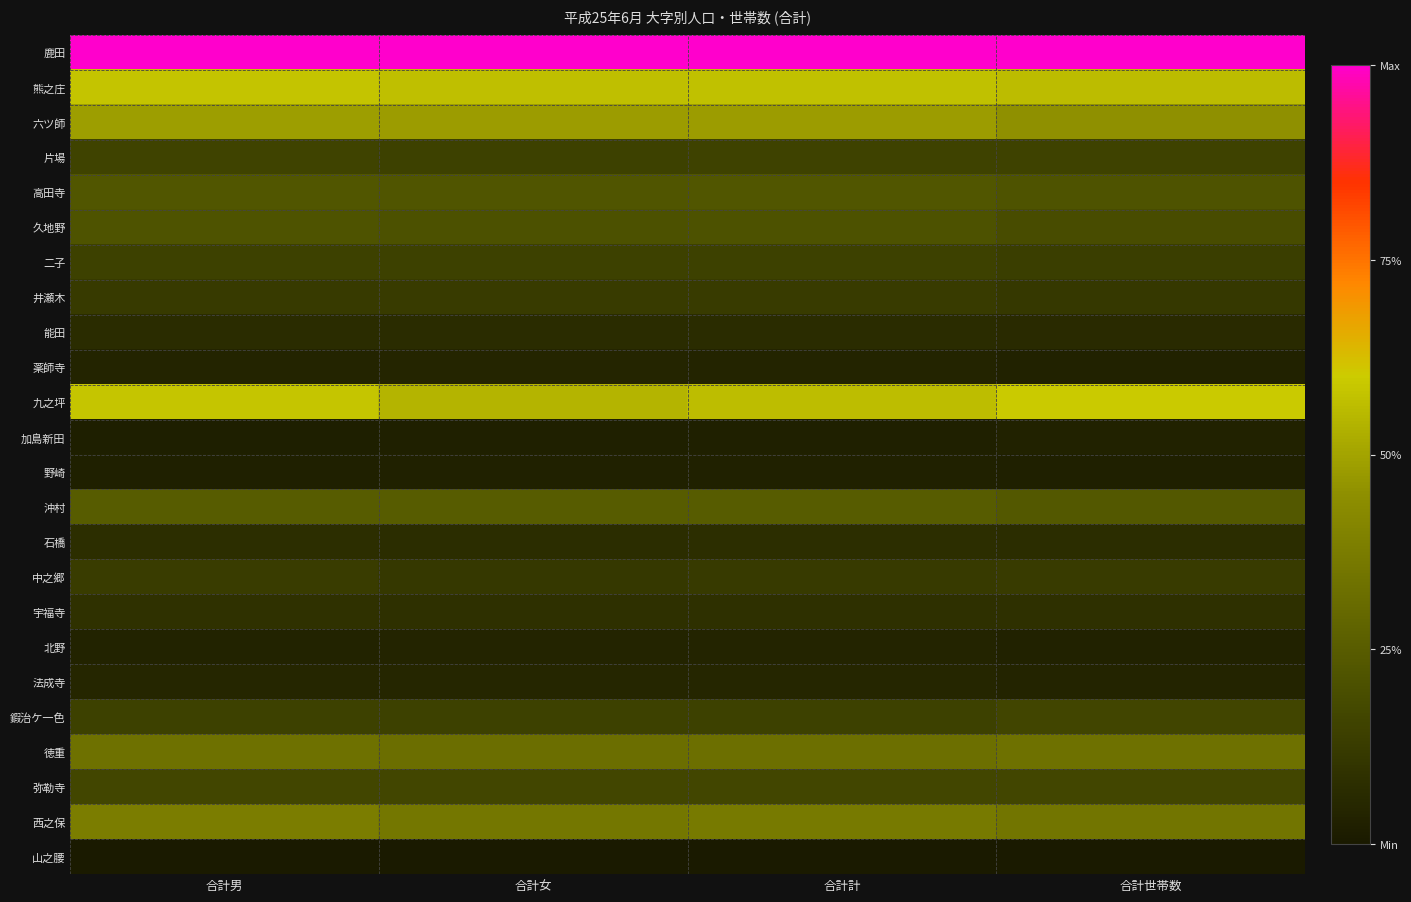

How many data points does each series have?

4